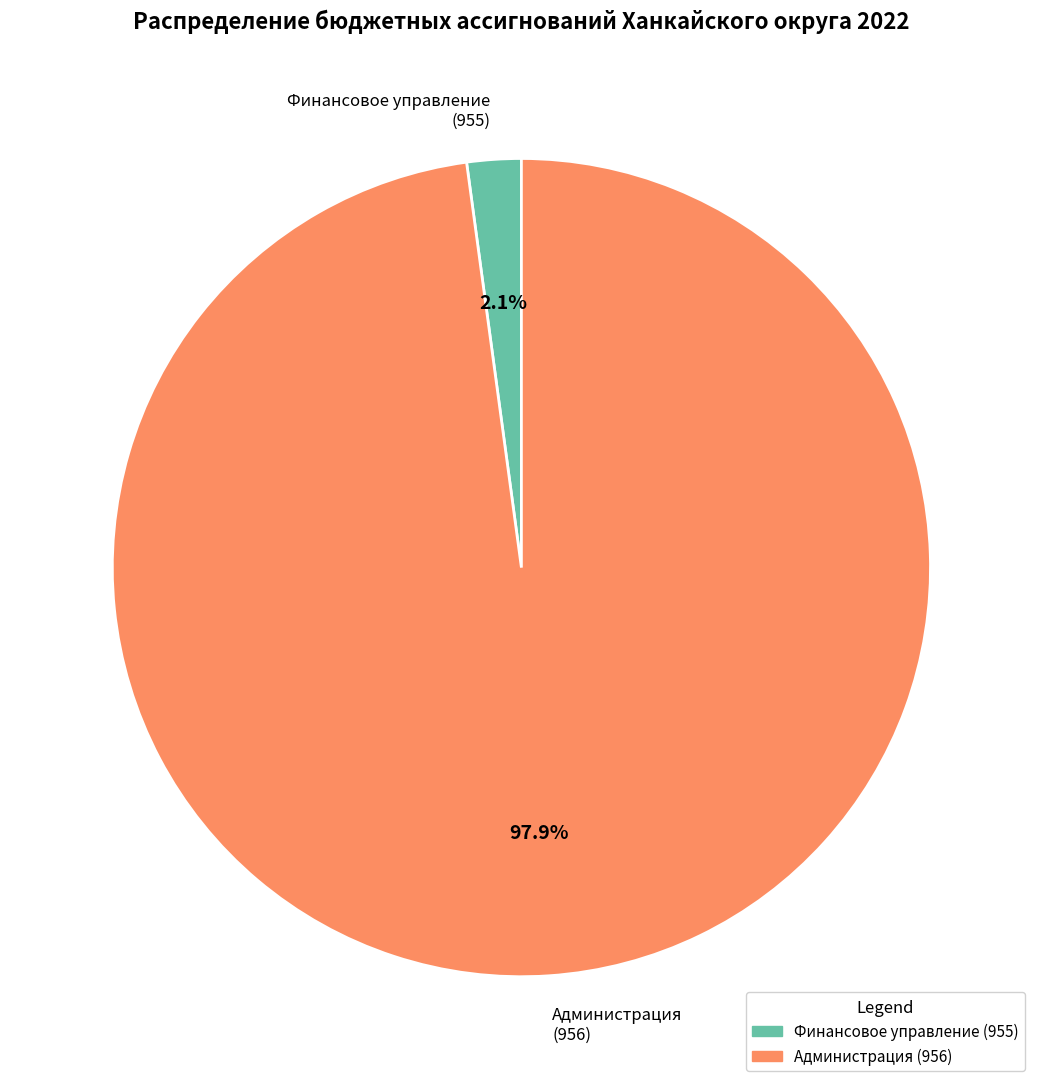

How many slices are in this pie chart?

2